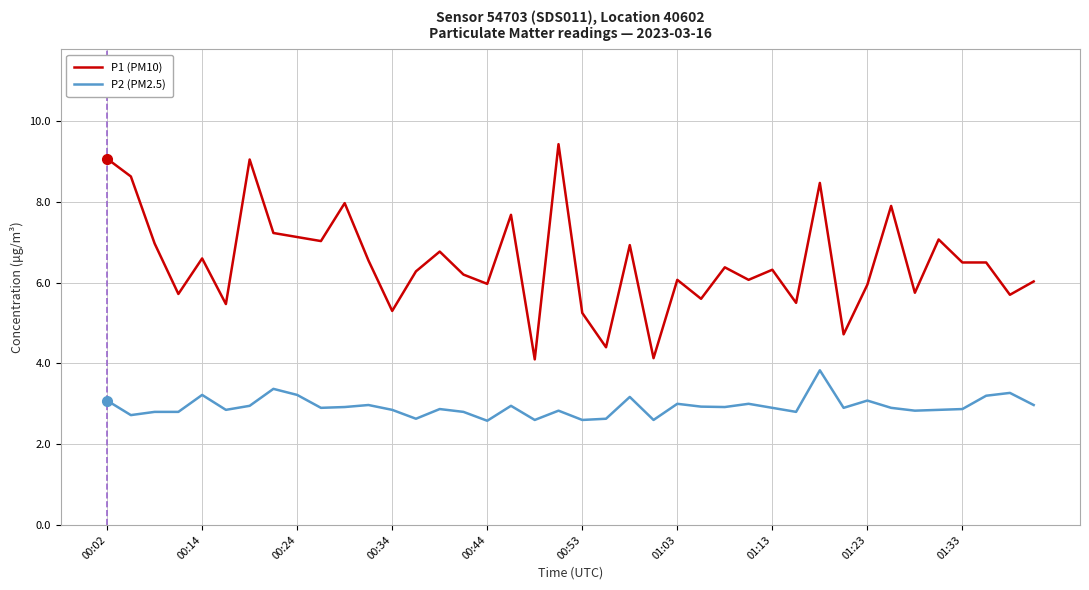

Which series has the largest range (max minus min)?

P1 (PM10)